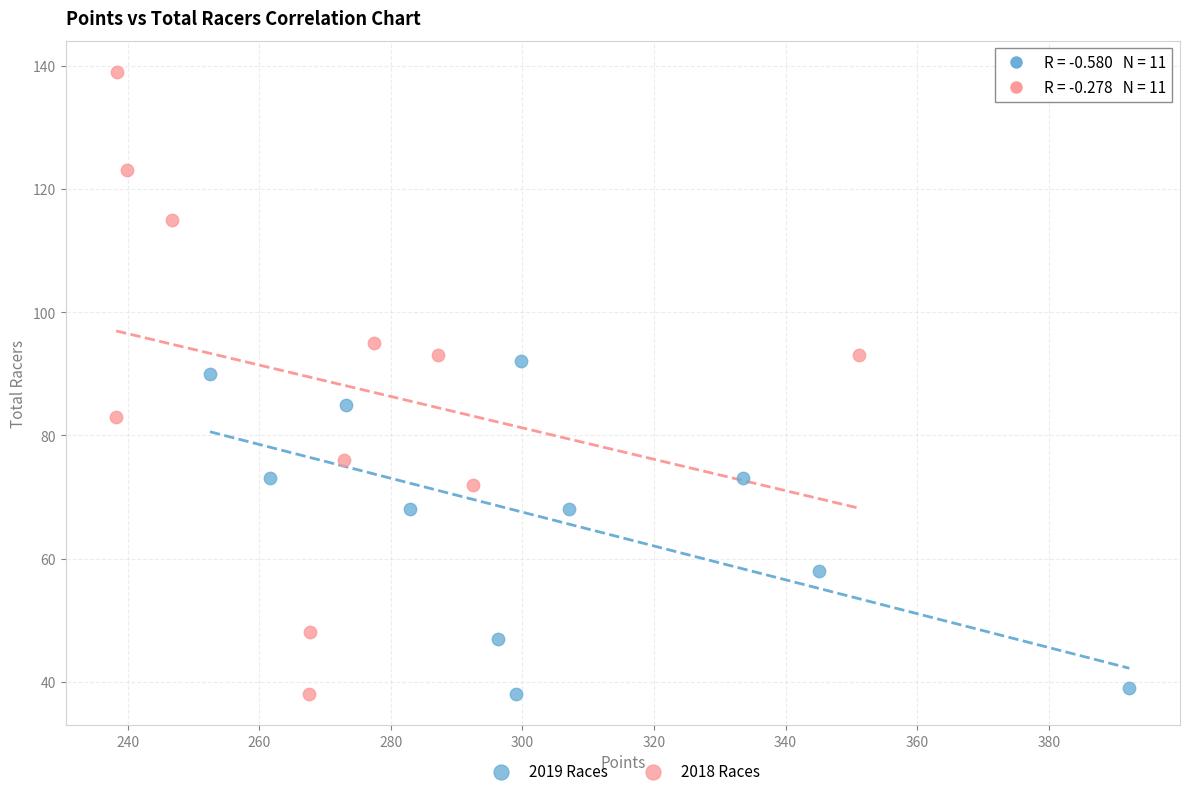

Which series contains the highest Y value?

2018 Races